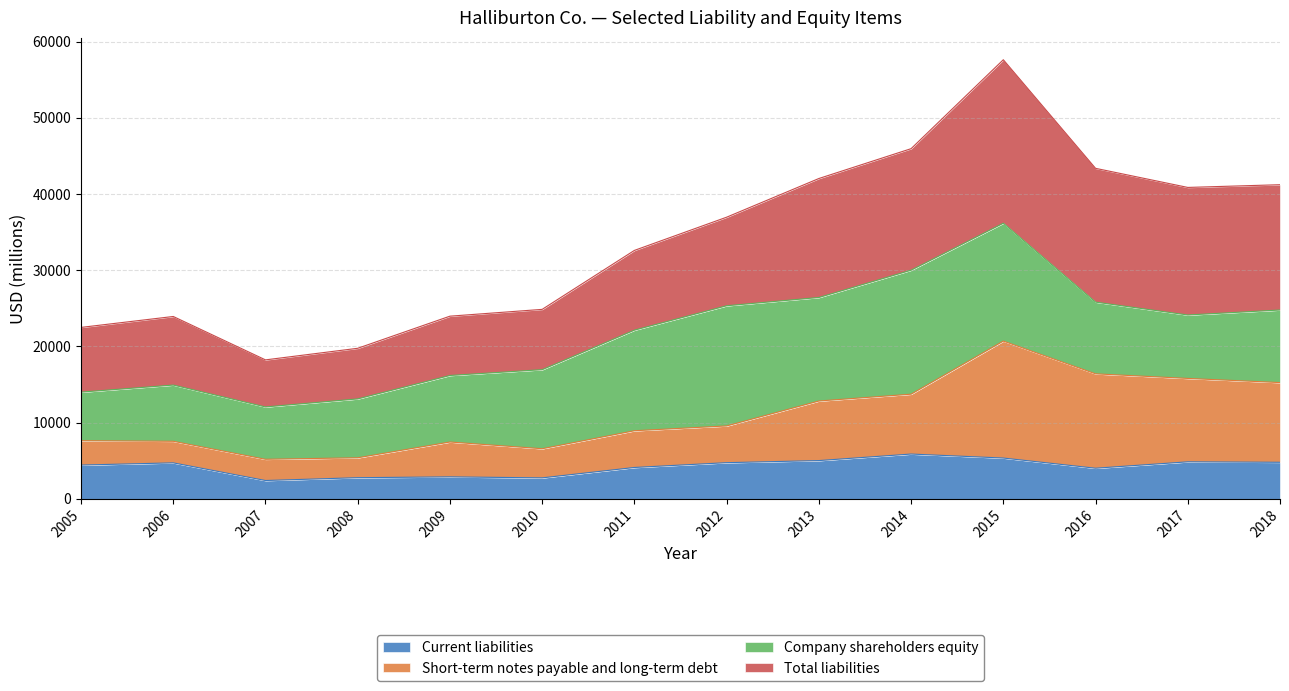

How many lines are shown in the chart?

4